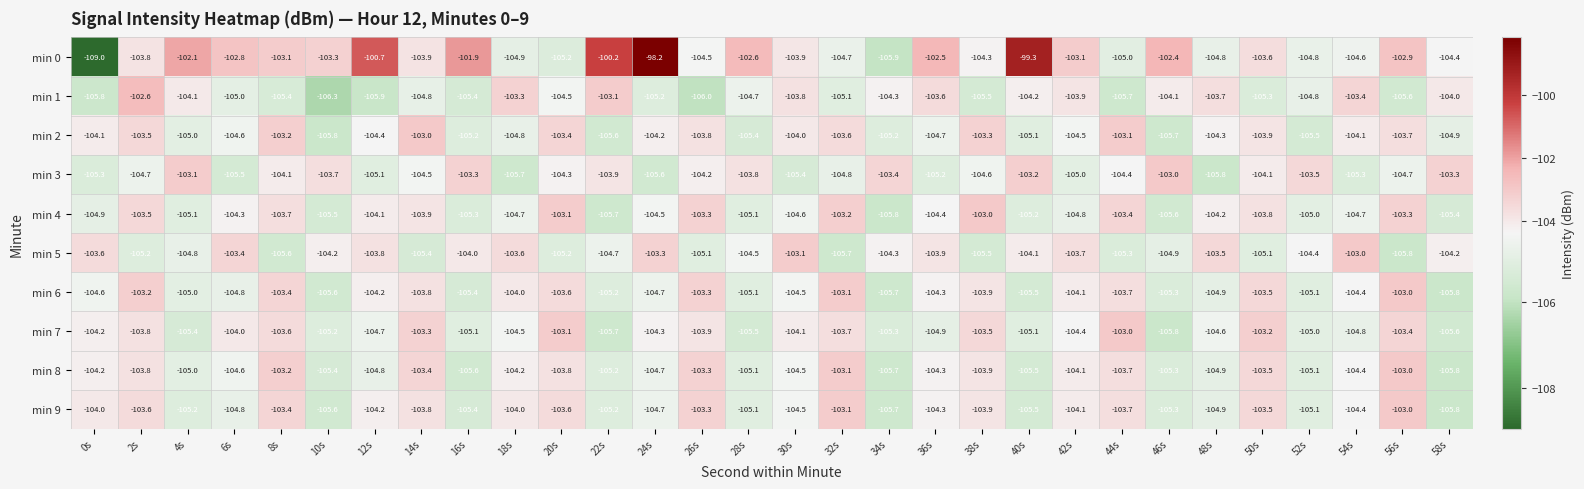

Which series has the largest total across all categories?

min 0